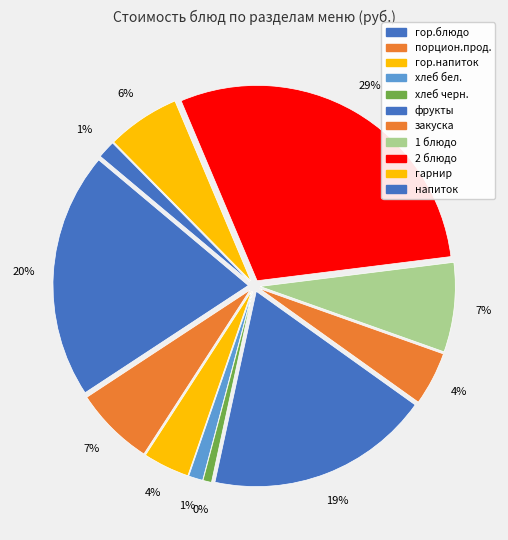

To the nearest percent, what is the difference between the largest and smallest slice percentages?

29%